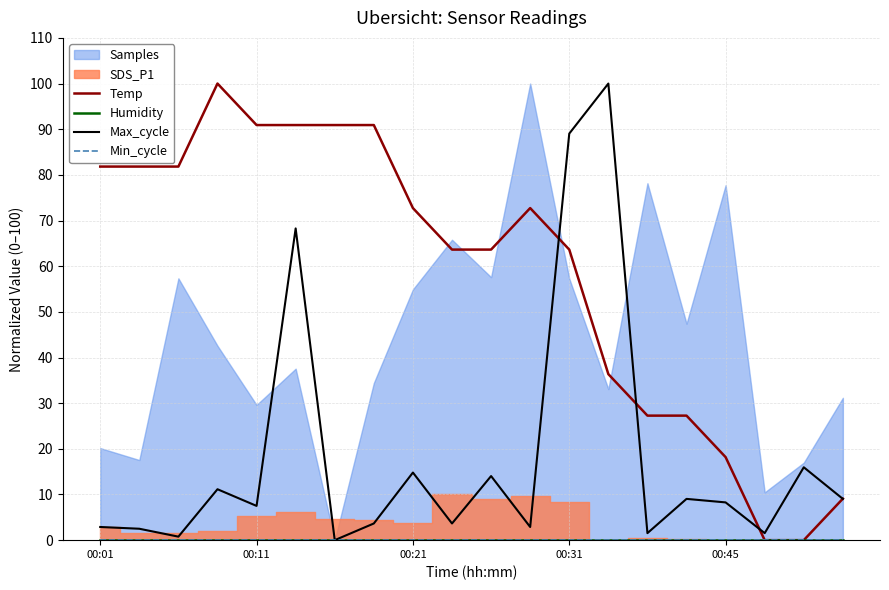

Which series has the largest total across all categories?

Temp